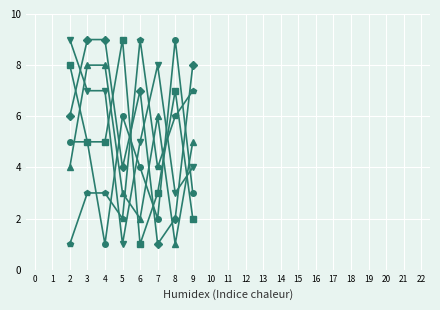

What is the greatest value displayed?

9